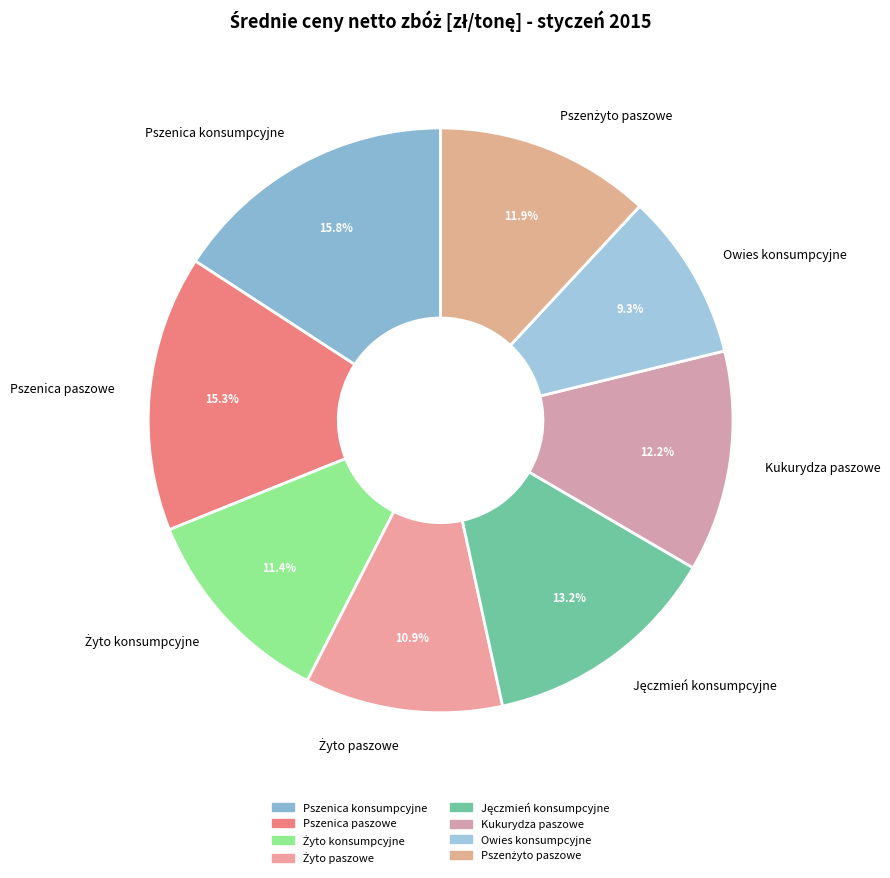

Which category has the smallest portion of the pie?

Owies konsumpcyjne